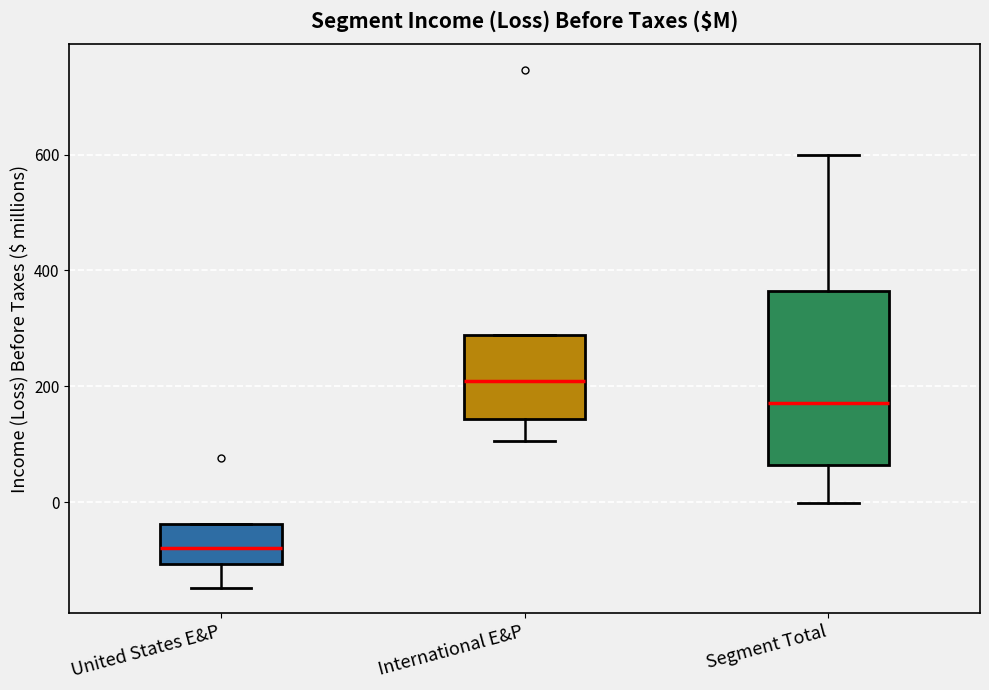

Where does the upper whisker of the box for Segment Total end on the y-axis? The values are not printed on the chart, so give them approximately, as read against the axis.

600